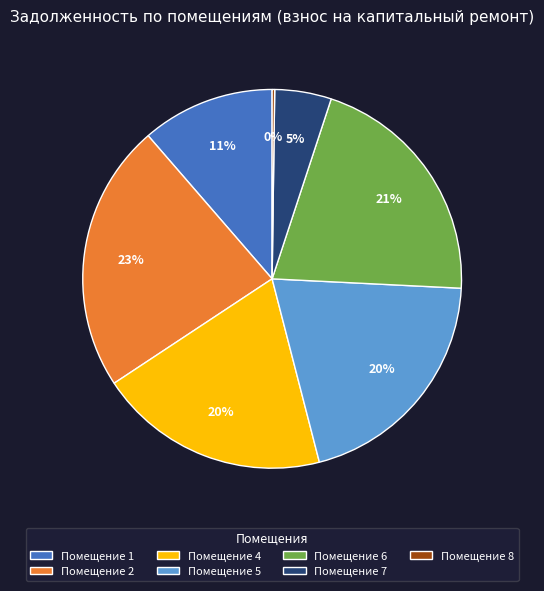

Does any single category account for the majority?

No